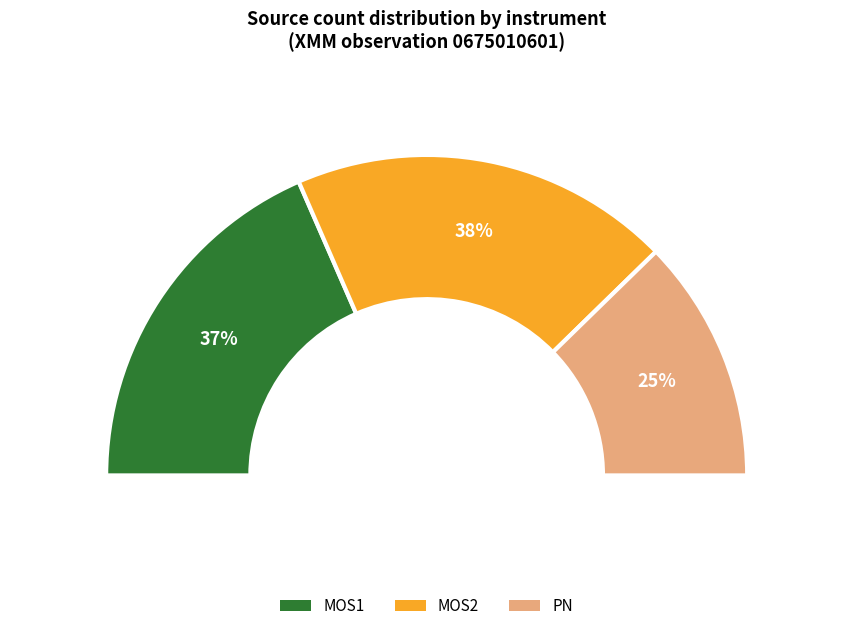

To the nearest percent, what is the average slice percentage?

33%